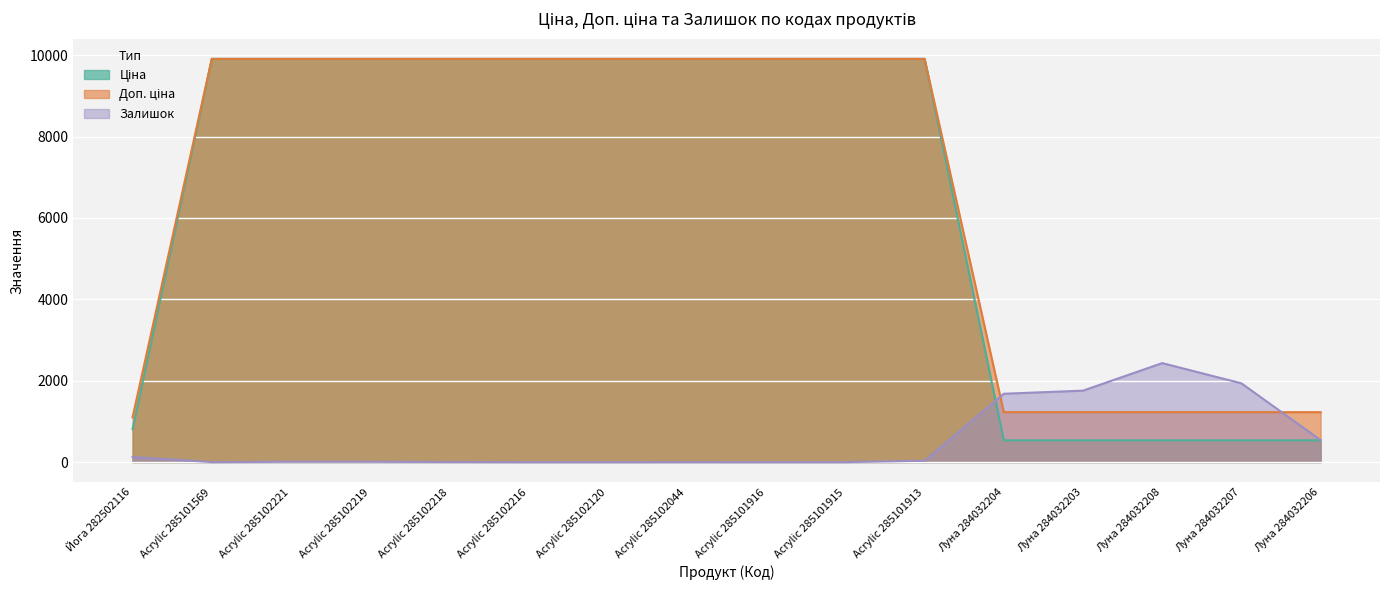

Reading left to right, what are all the values shown in this chart?

Ціна: 813.0	9908.5	9908.5	9908.5	9908.5	9908.5	9908.5	9908.5	9908.5	9908.5	9908.5	535.4	535.4	535.4	535.4	535.4
Доп. ціна: 1101.8	9908.5	9908.5	9908.5	9908.5	9908.5	9908.5	9908.5	9908.5	9908.5	9908.5	1227.2	1227.2	1227.2	1227.2	1227.2
Залишок: 125.0	0.0	8.0	7.0	3.0	0.0	0.0	1.0	0.0	0.0	33.0	1680.0	1756.0	2433.0	1936.0	541.0